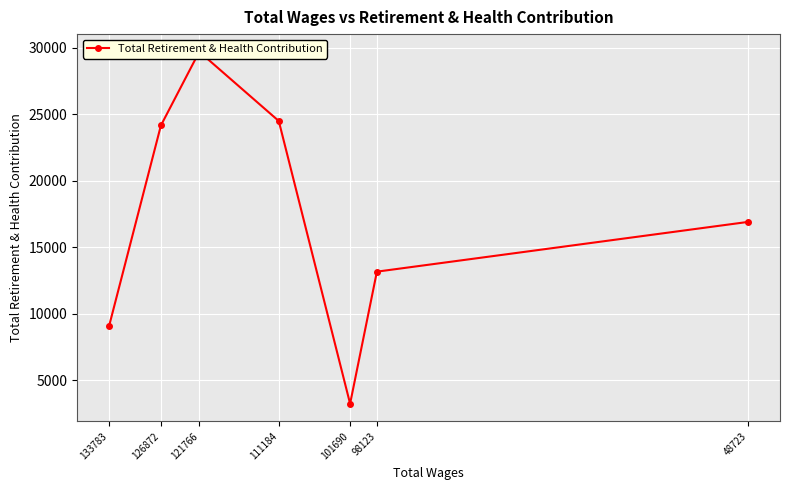

What is the average value?

17235